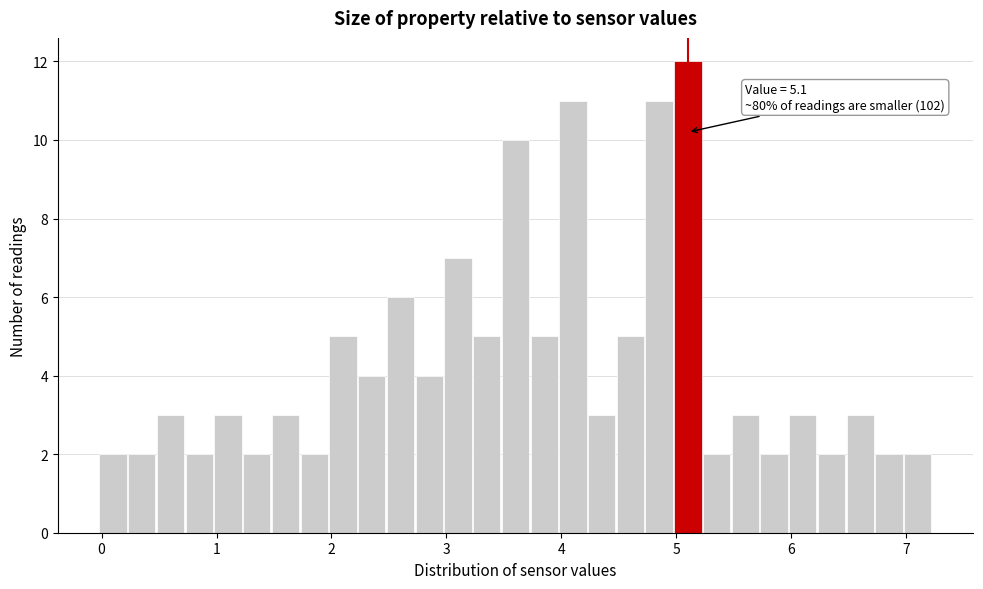

Around what value on the x-axis is the tallest bar? Give the approximate position of its centre, as read against the axis.

5.1